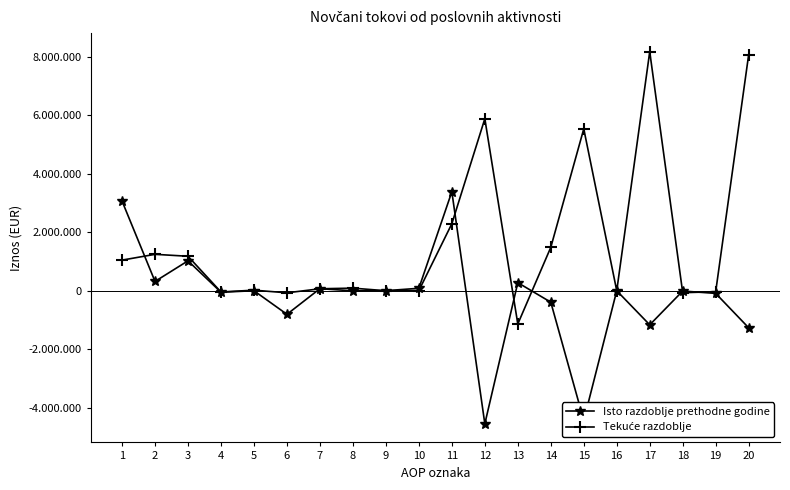

Is this an area chart (filled region under the line)?

No